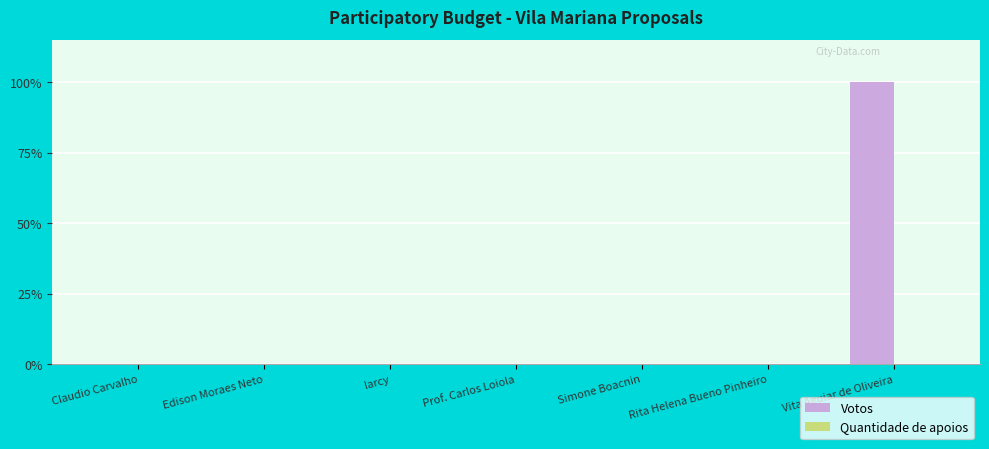

At which category does the chart reach its minimum across all series?

Claudio Carvalho